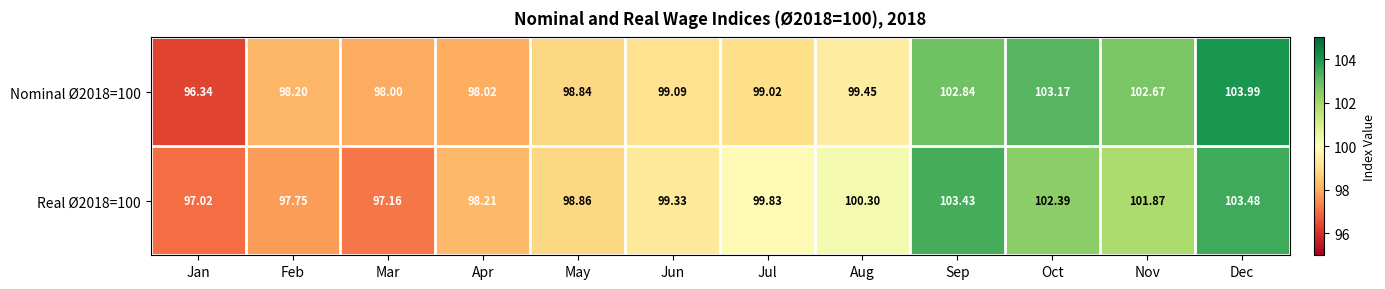

How many categories are shown in the chart?

12